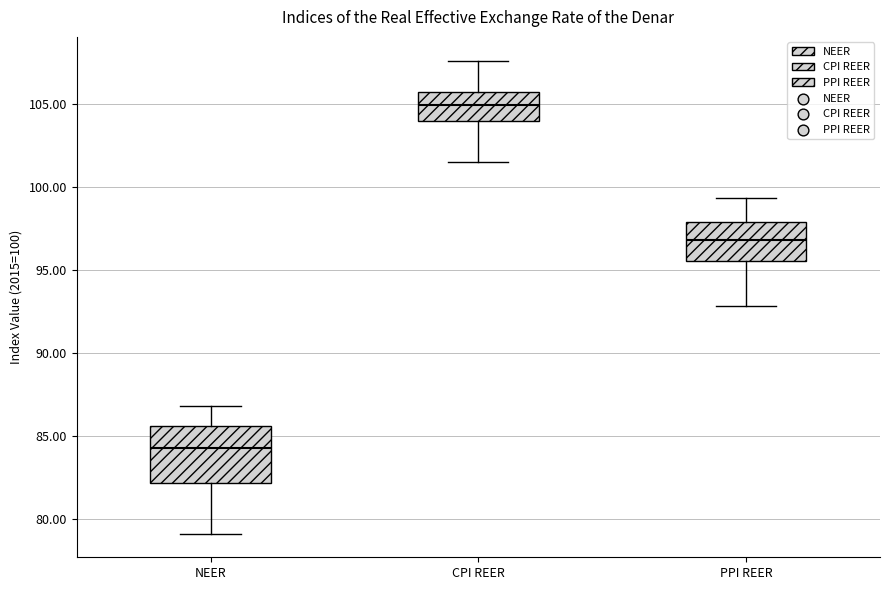

Reading left to right, transcribe this box plot: for each box, give where its median line is, the range the box spans, and where its two whiskers end, as read against the y-axis. The values are not printed on the chart, so give them approximately, as read against the axis.

NEER: median 84.0, box 82.0 to 85.5, whiskers 79.0 to 87.0
CPI REER: median 105.0, box 104.0 to 105.5, whiskers 101.5 to 107.5
PPI REER: median 97.0, box 95.5 to 98.0, whiskers 93.0 to 99.5